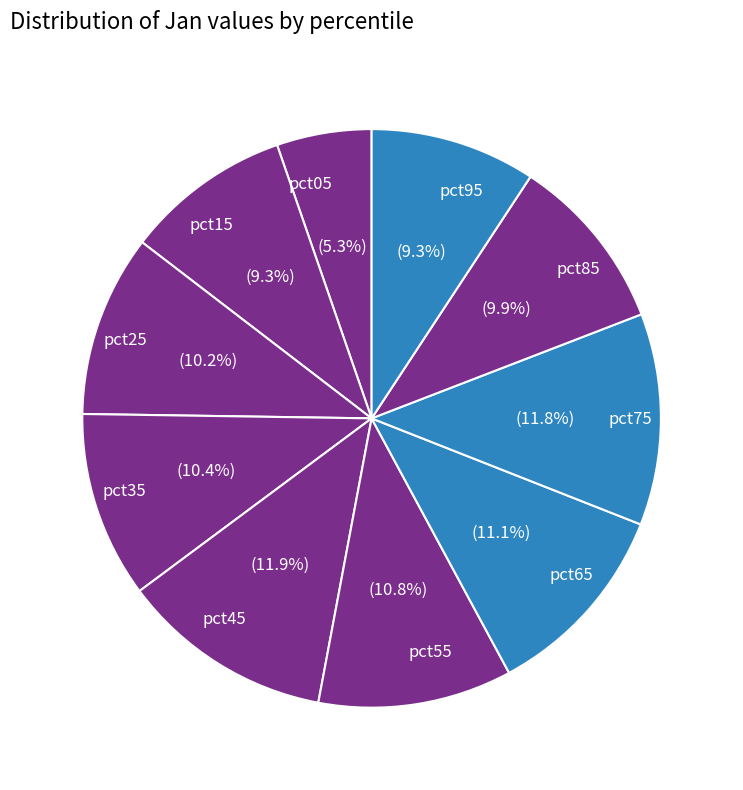

How many segments does this pie chart have?

10